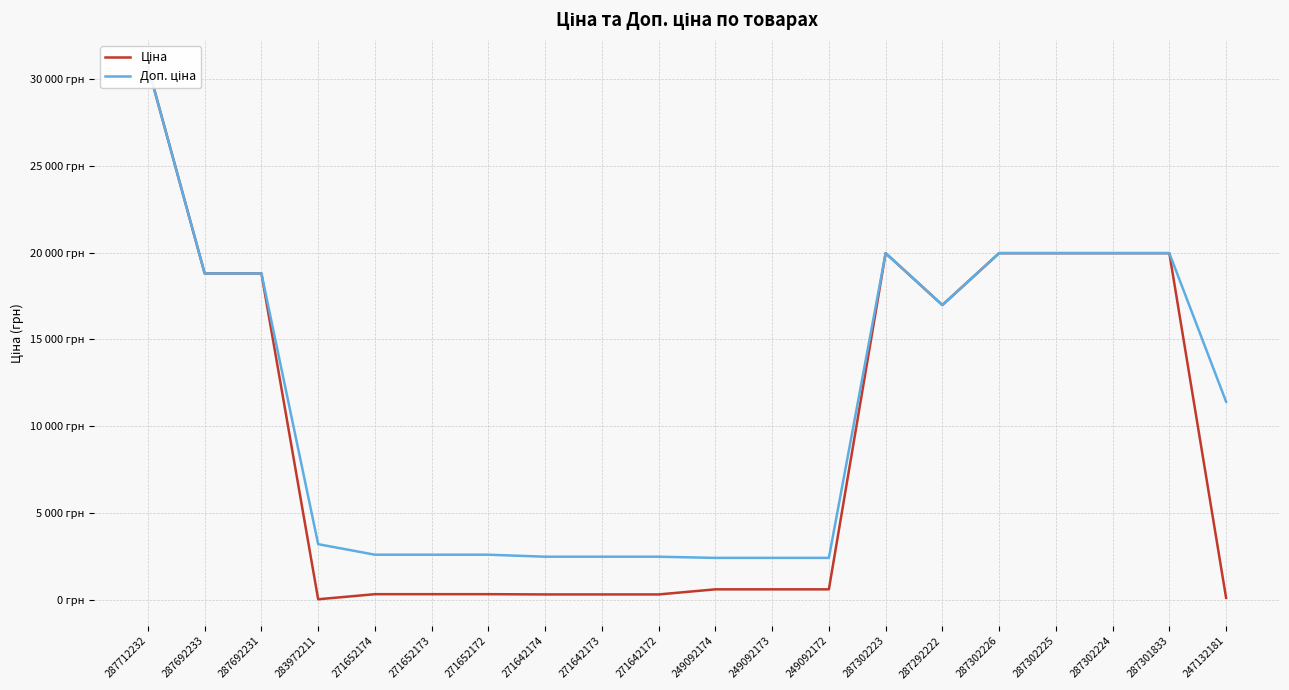

Is the value of Ціна at 287302223 greater than the value of Доп. ціна at 287302225?

No